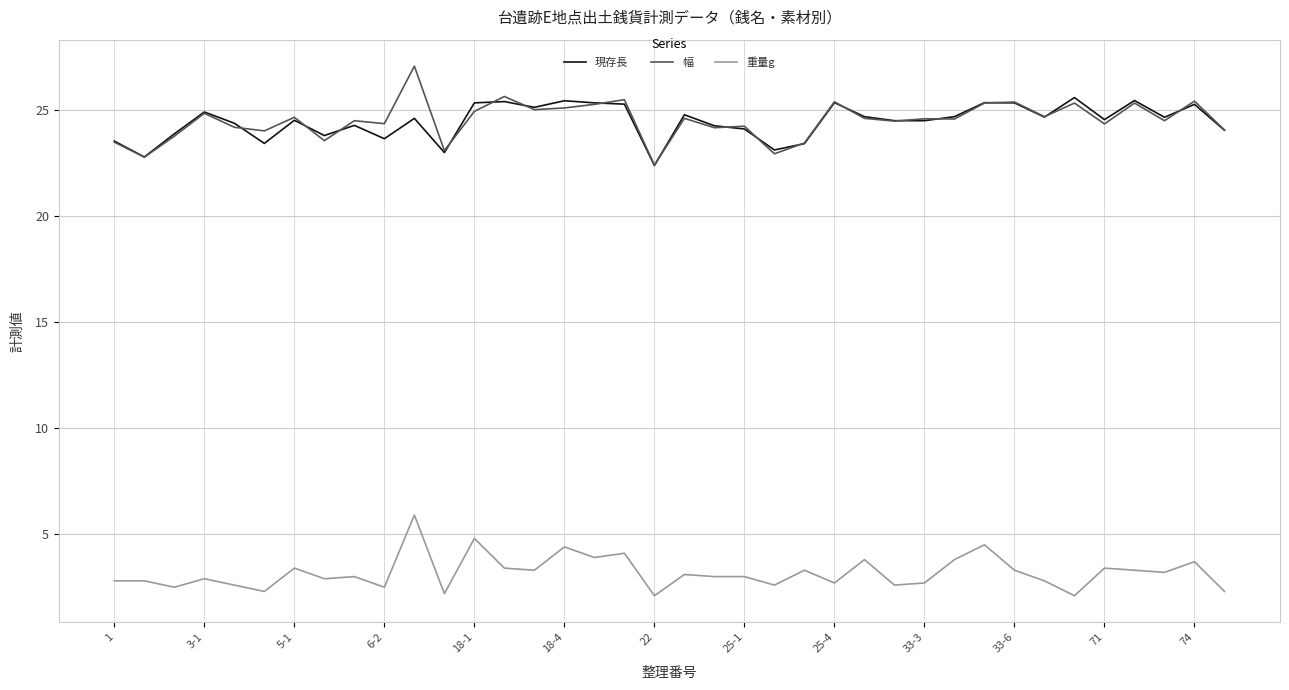

True or false: 重量g and 幅 intersect in this chart.

False